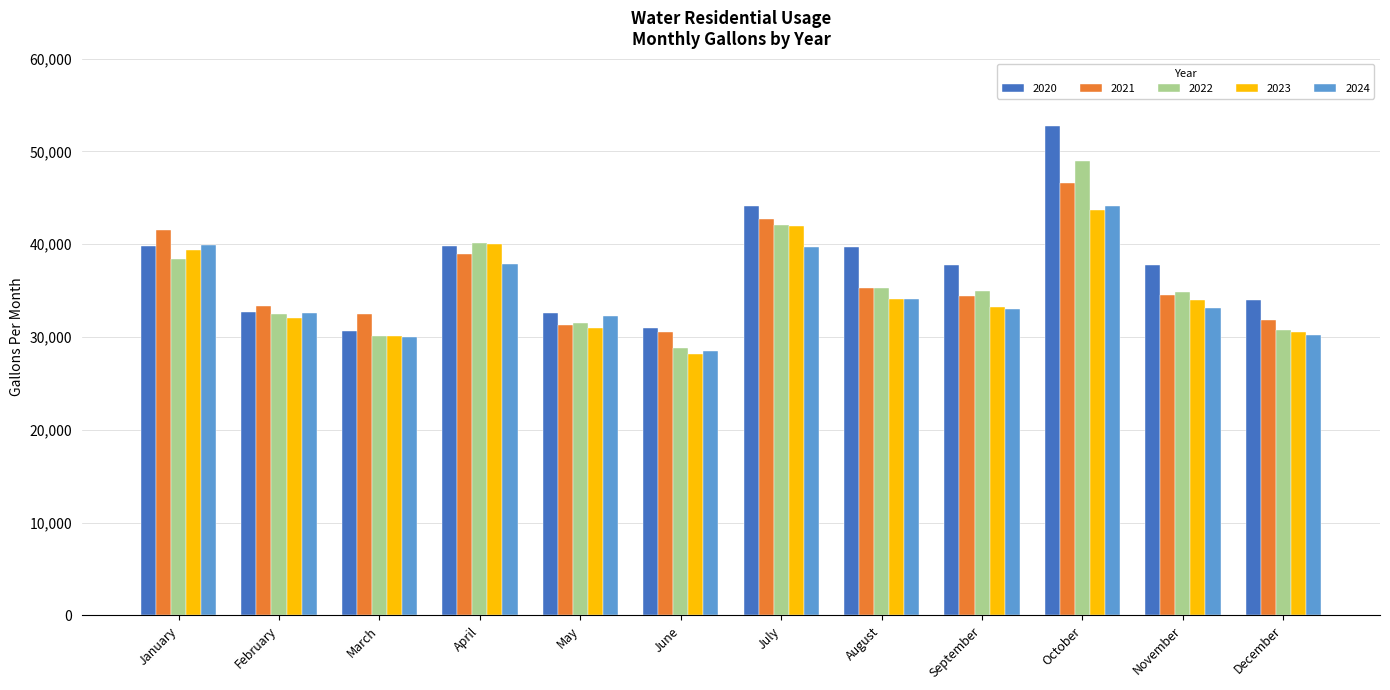

How many bars are there in each group?

5